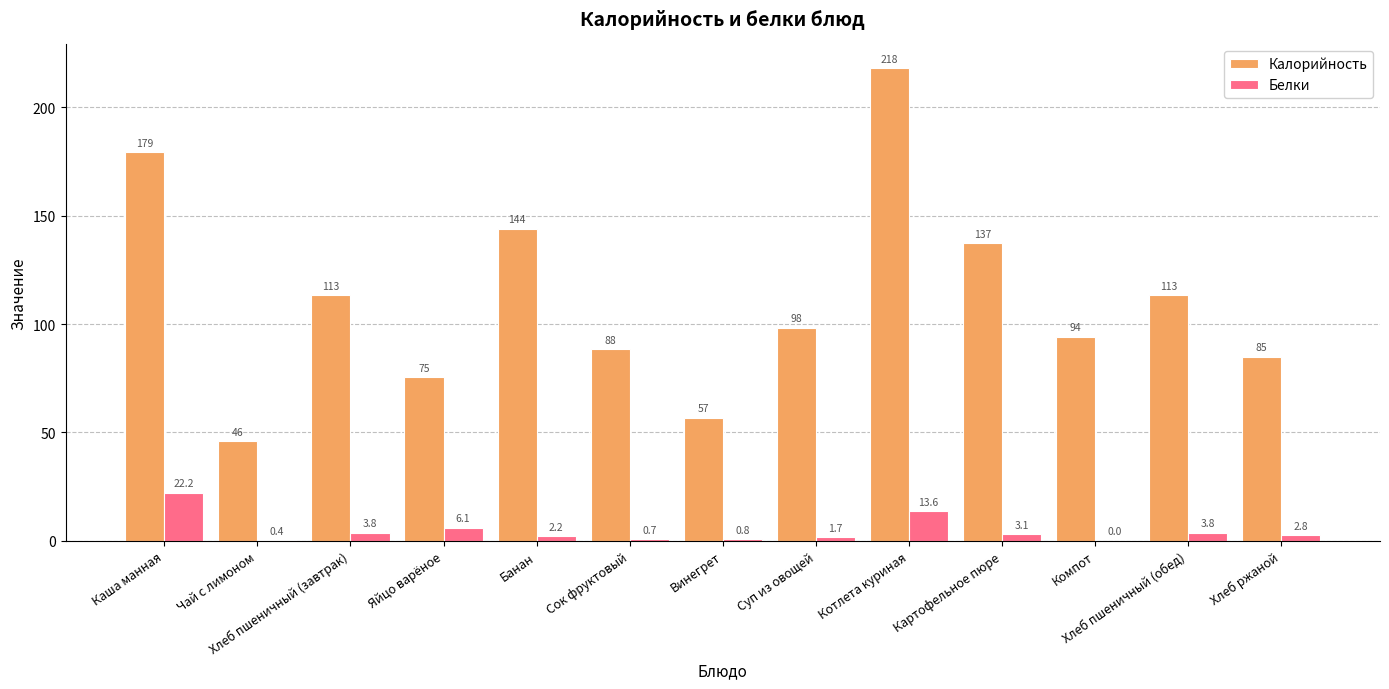

How many values in the Белки series exceed 2?

8